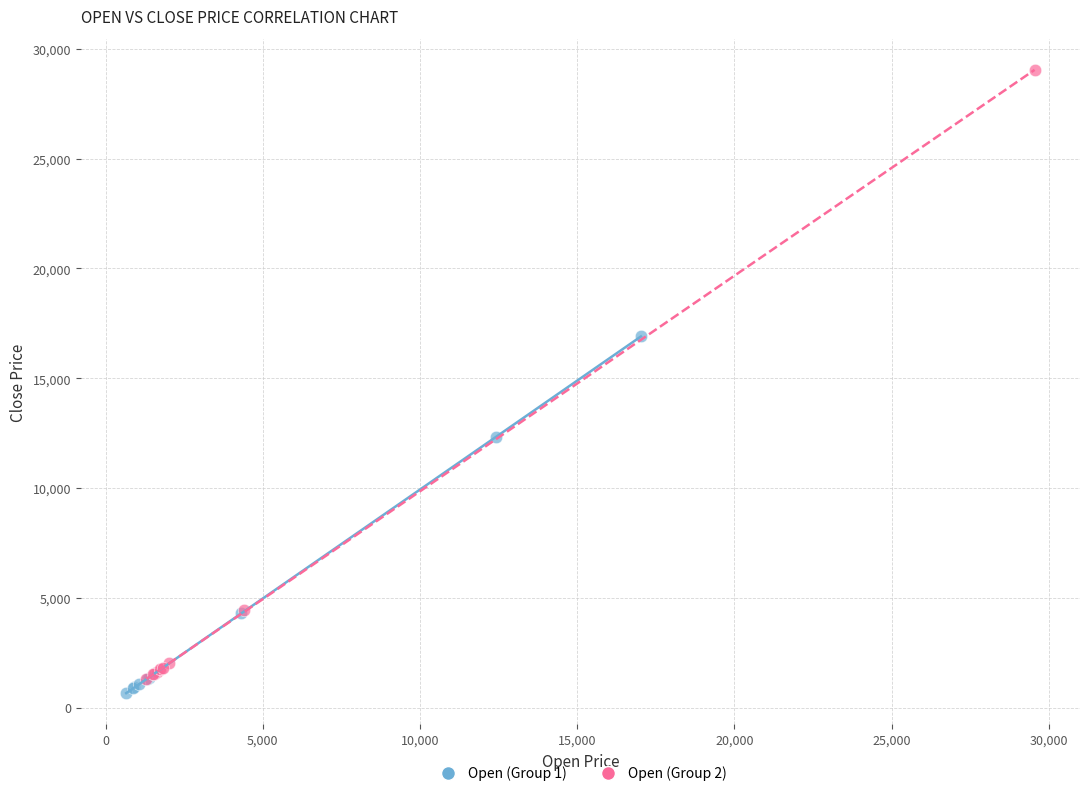

What are all the series names shown in the legend?

Open (Group 1), Open (Group 2)